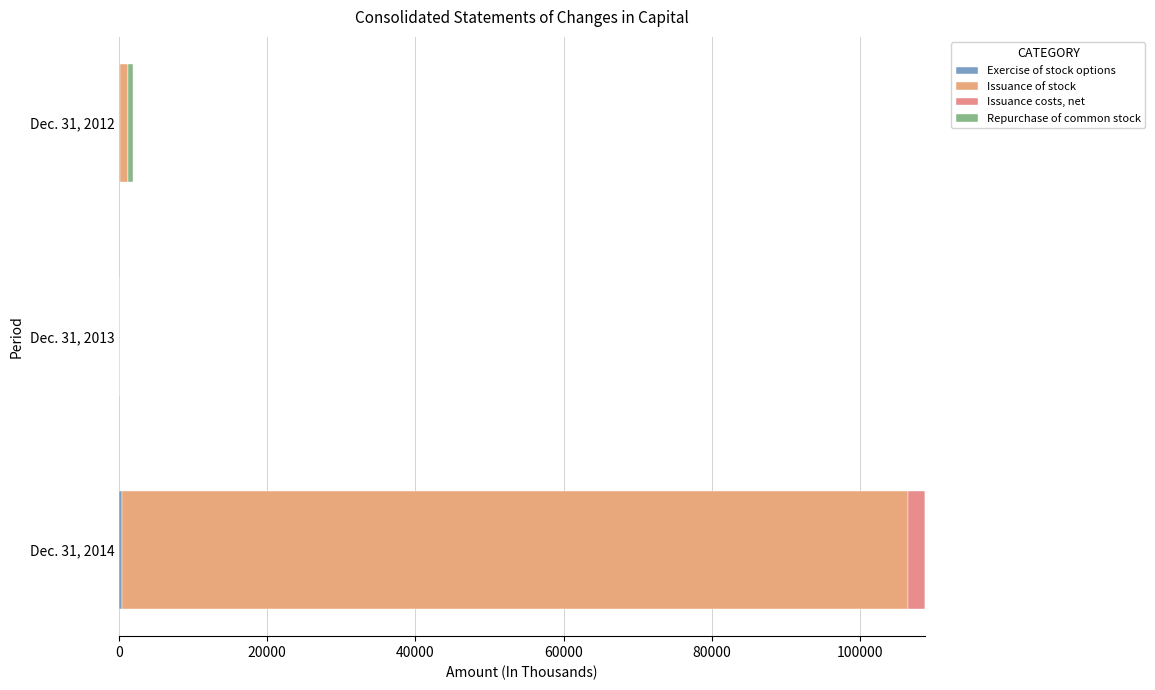

How many series are shown in this chart?

4